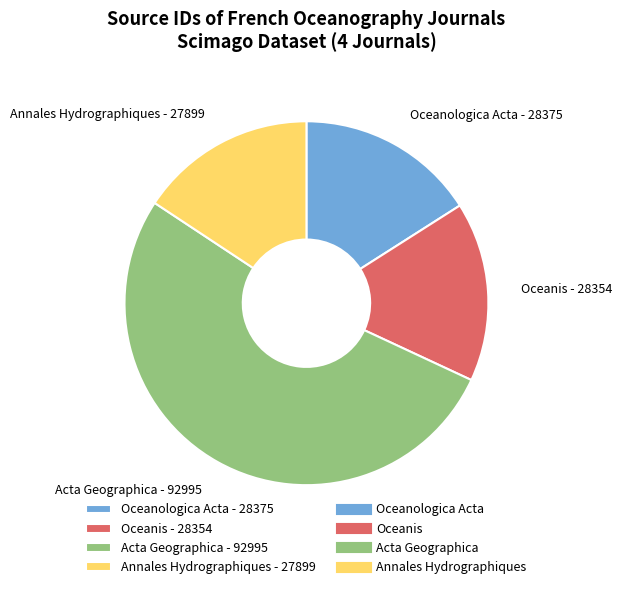

Combined, do Annales Hydrographiques - 27899 and Acta Geographica - 92995 account for over 50%?

Yes